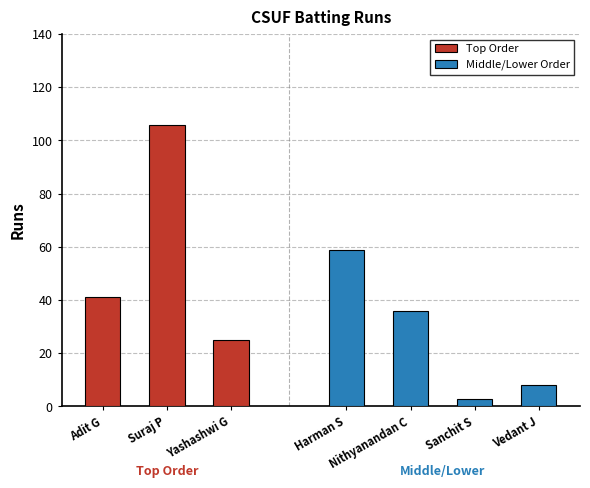

What is the difference between the maximum and minimum values?

103